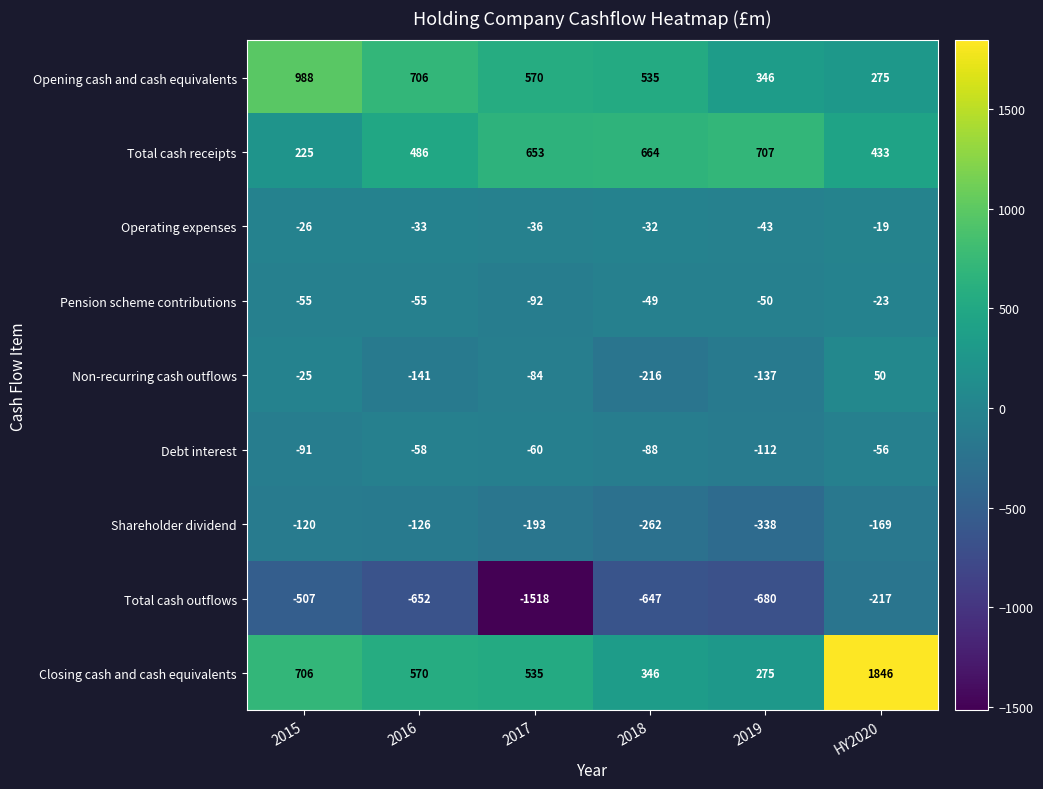

Which series has the largest total across all categories?

Closing cash and cash equivalents